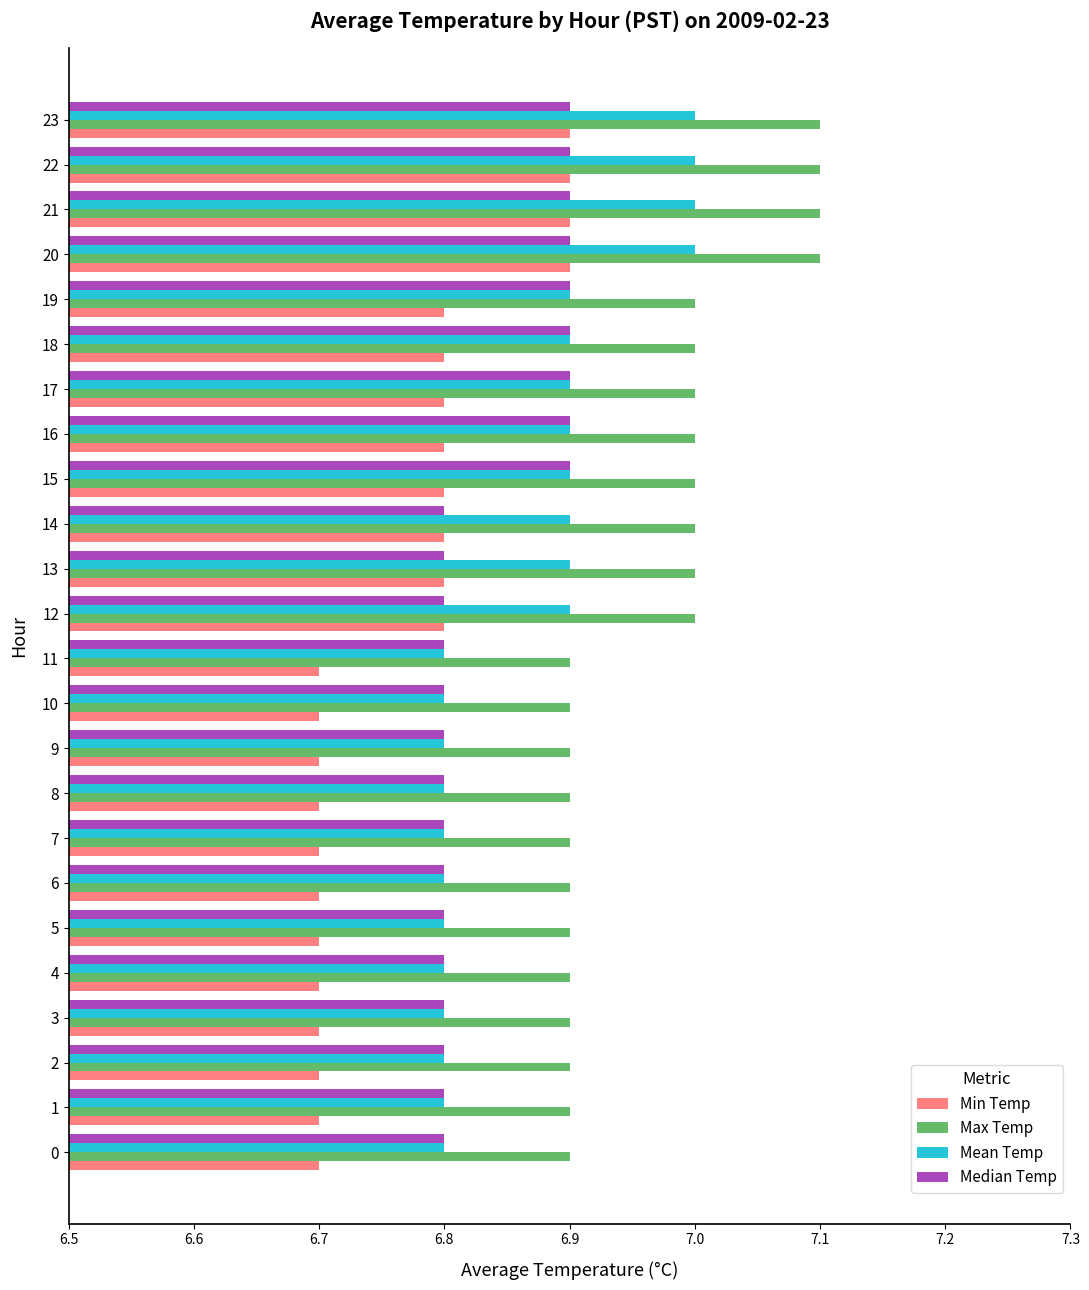

What is the difference between the second highest and second lowest values in the Median Temp series?

0.1